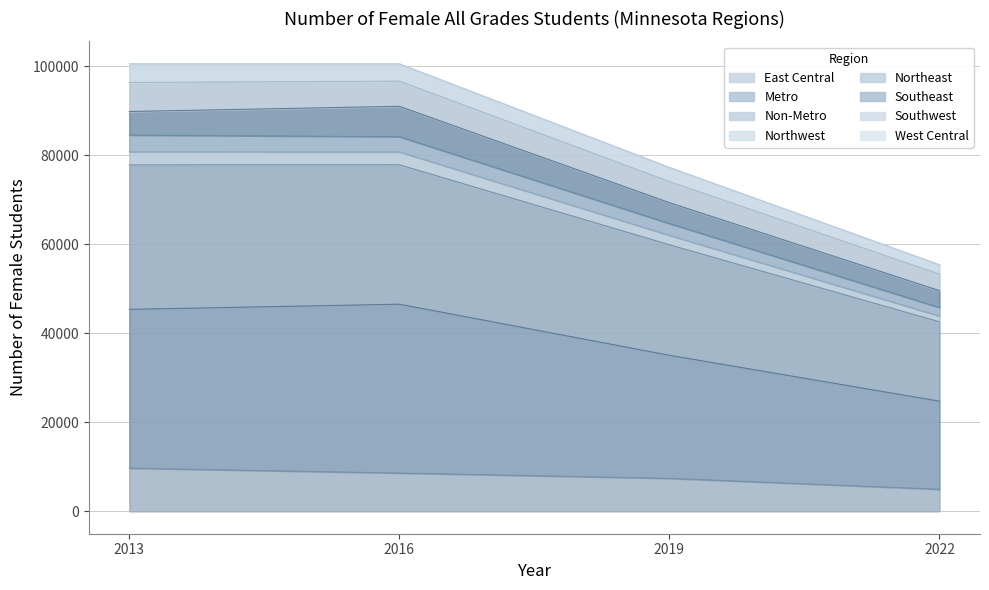

True or false: Non-Metro and West Central intersect in this chart.

False